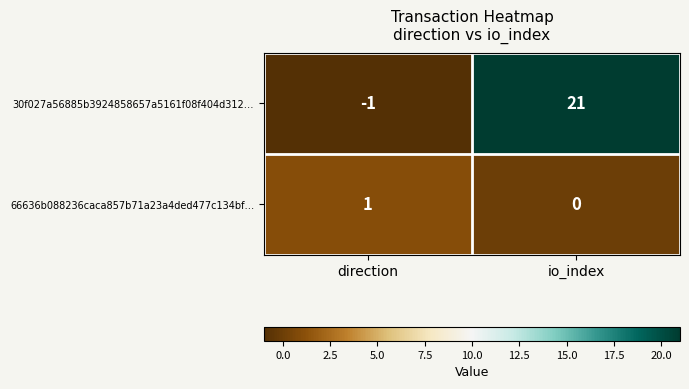

Reading left to right, extract all data points from this chart.

30f027a56885b3924858657a5161f08f404d312…: -1	21
66636b088236caca857b71a23a4ded477c134bf…: 1	0